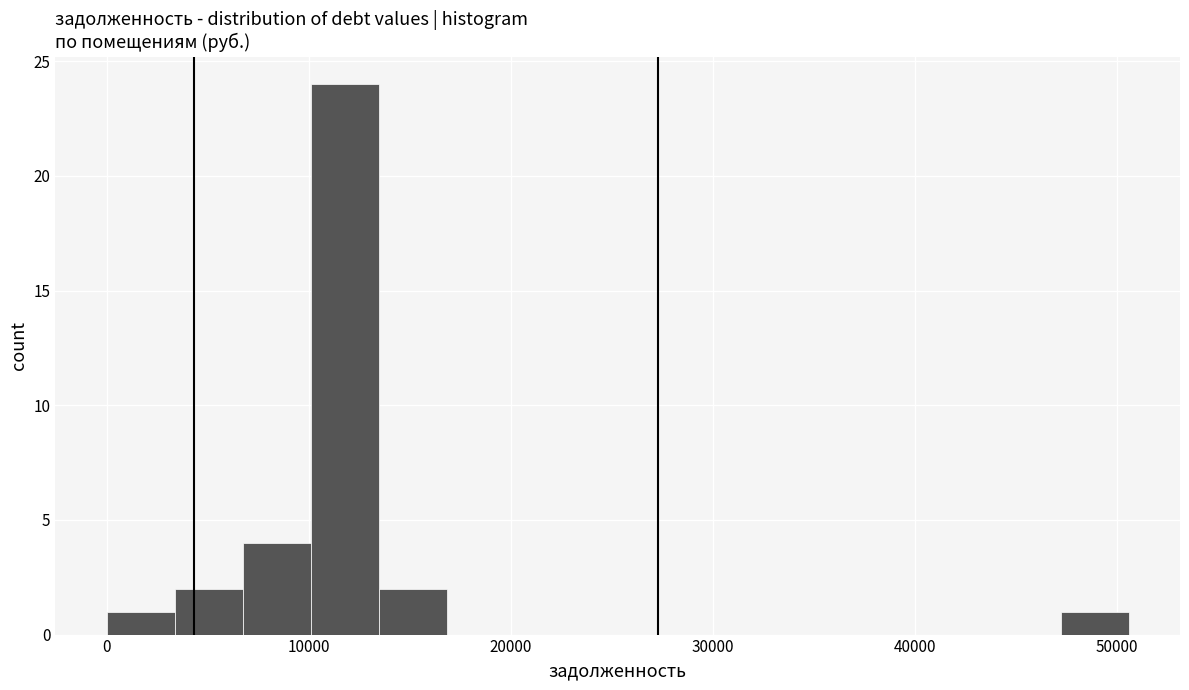

Read against the x-axis, roughly where is the centre of the tallest bar?

12000